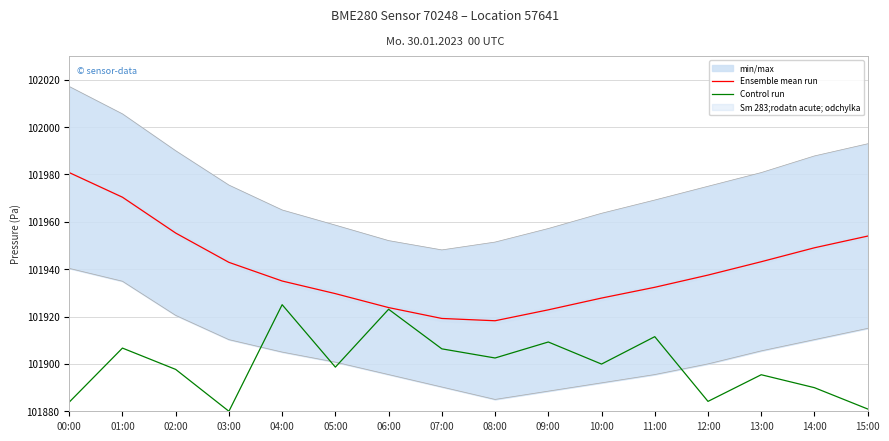

Is this an area chart (filled region under the line)?

No